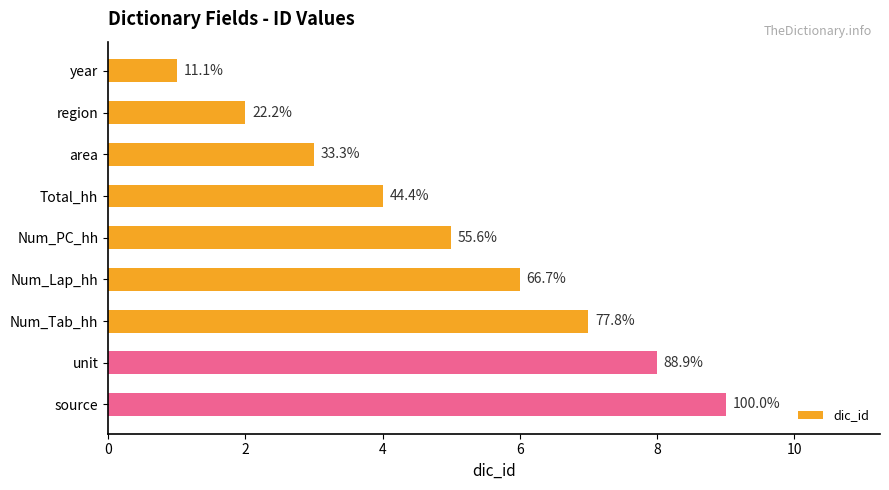

Are the bars grouped side by side (vs. stacked)?

No